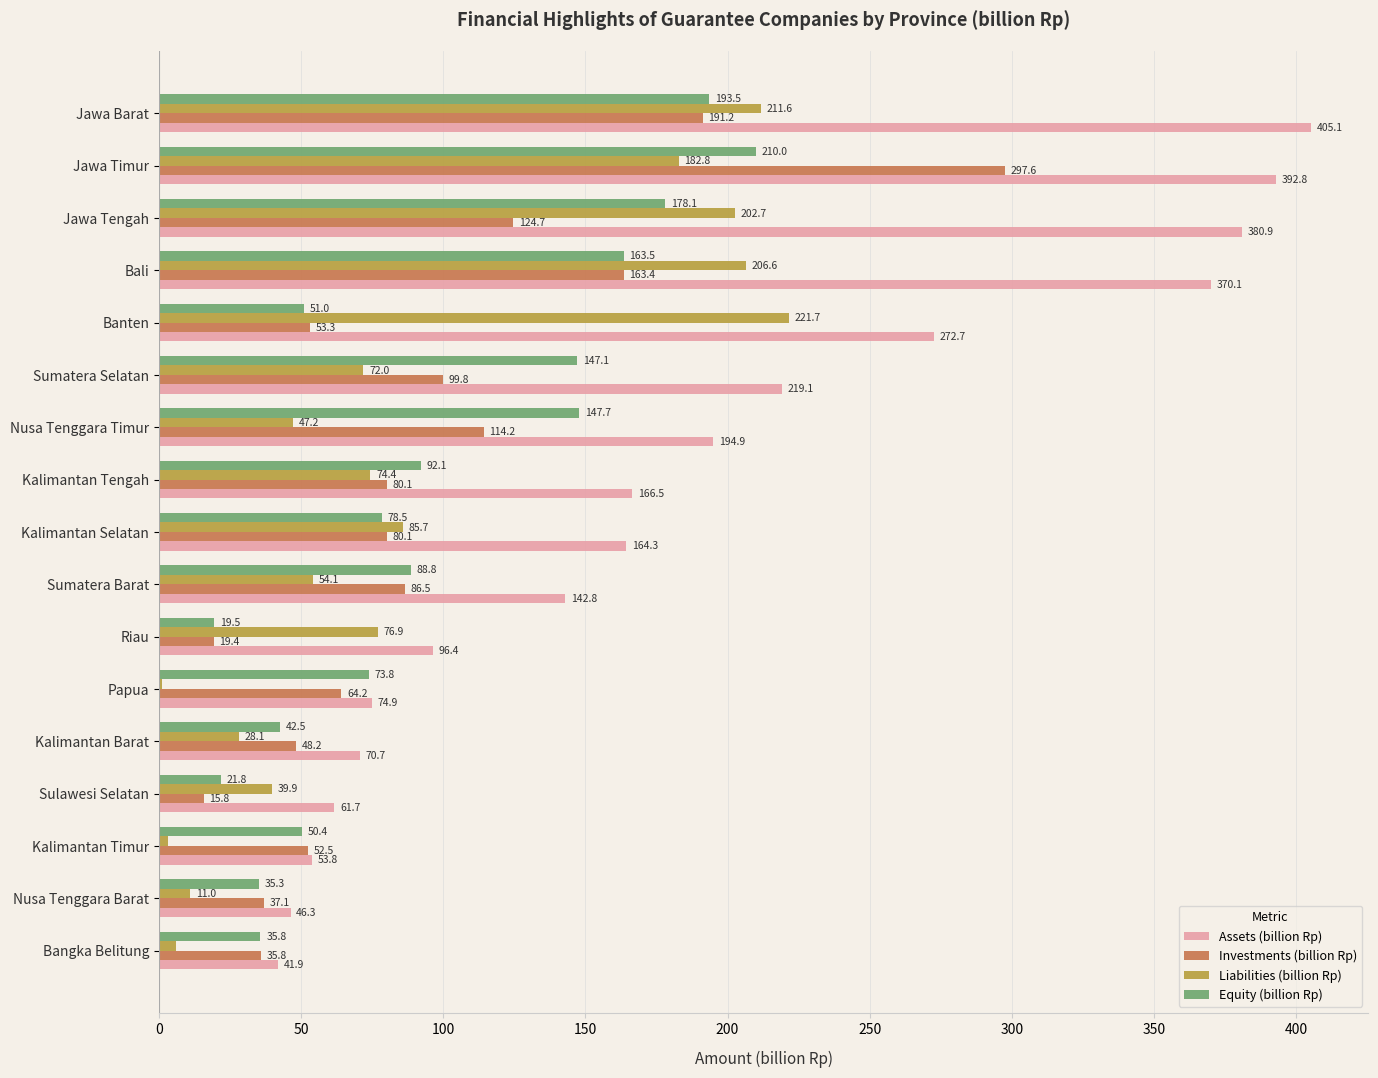

What is the sum of the Equity (billion Rp) values at Sulawesi Selatan and Nusa Tenggara Timur?

169.5